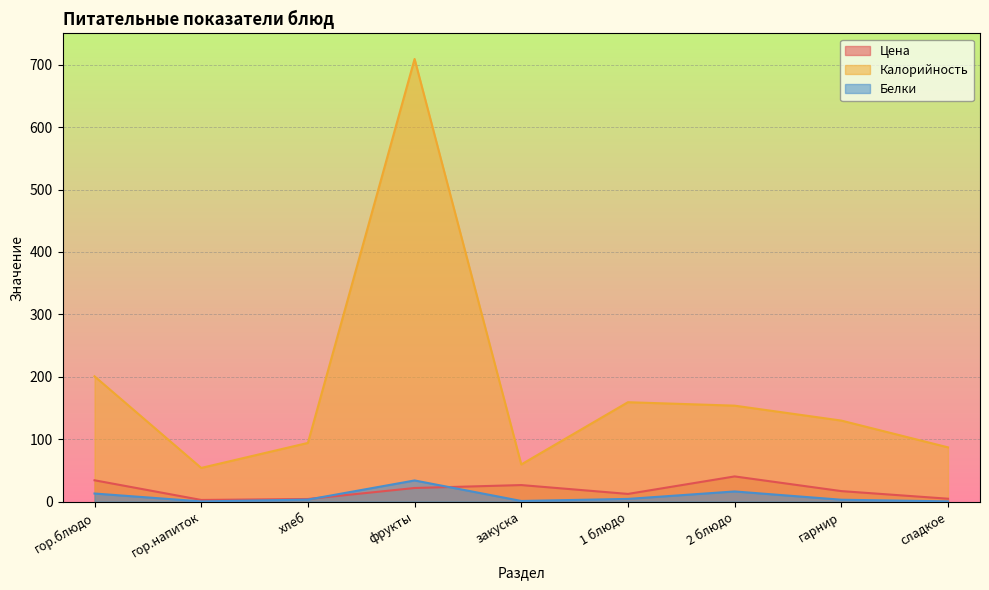

What is the label of the 7th point from the left?

2 блюдо